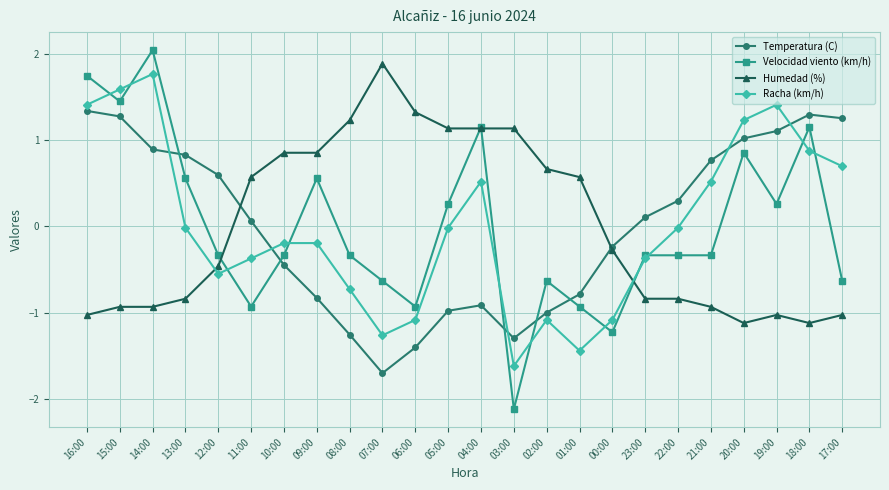

The value of Racha (km/h) at 19:00 is 1.4. True or false?

True